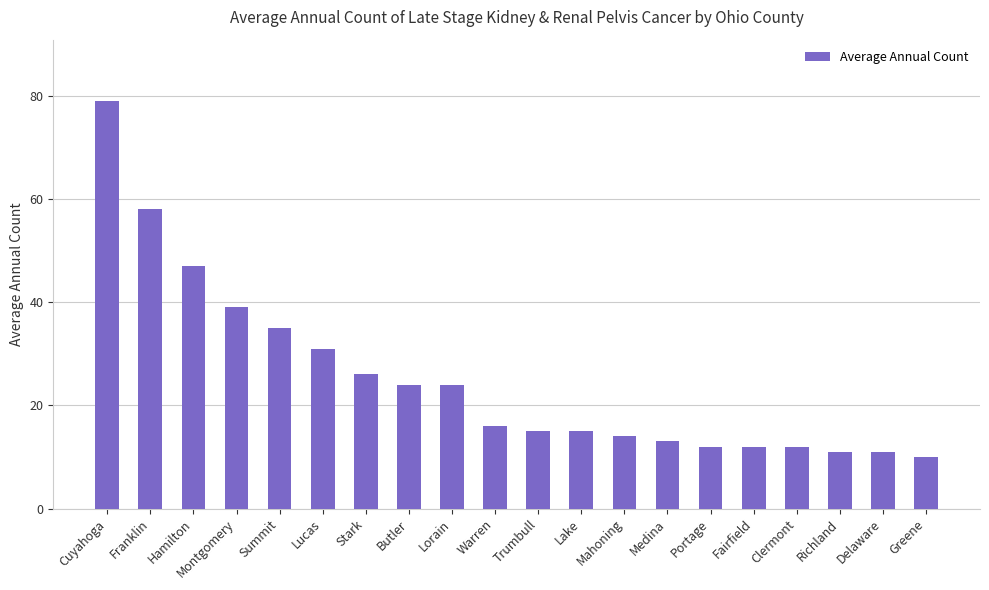

Between Warren and Mahoning, which is larger?

Warren